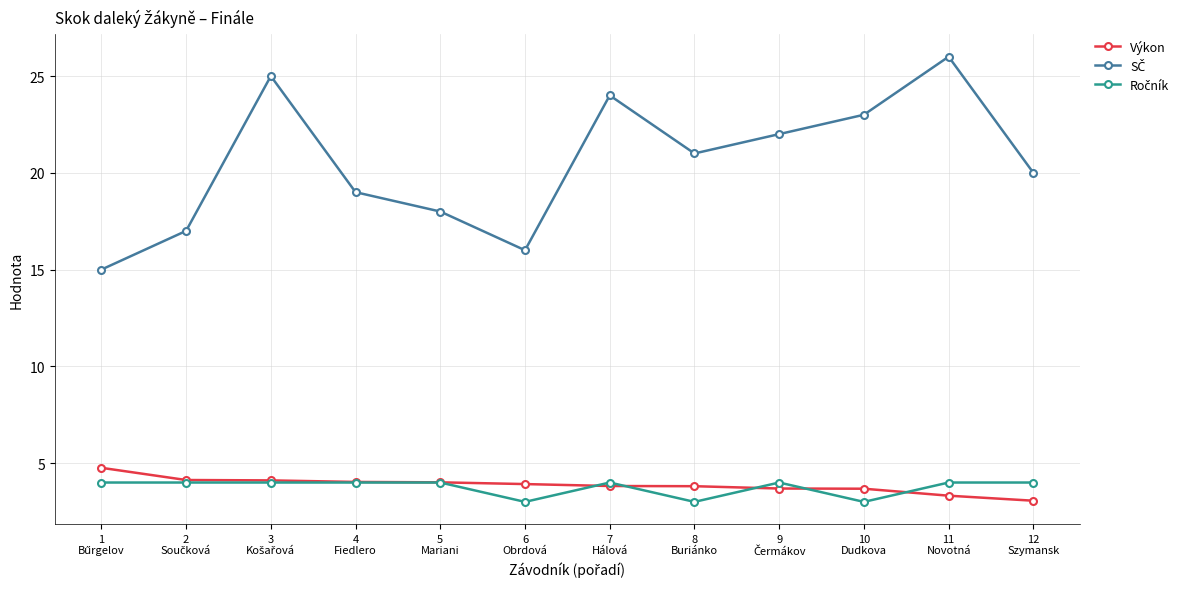

What is the maximum value for Výkon?

4.8